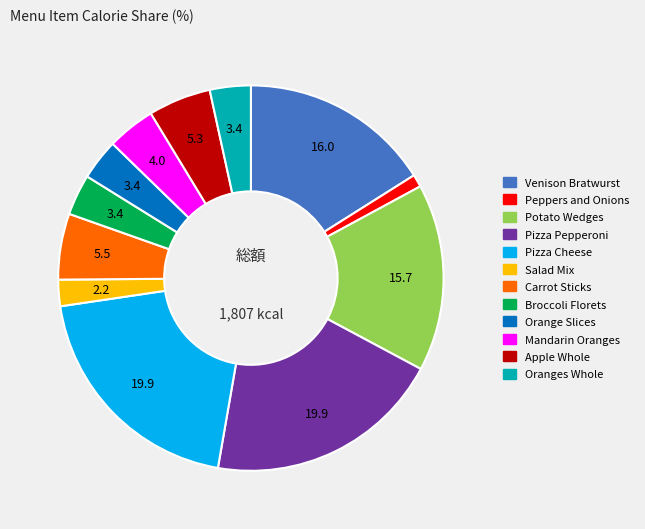

Which has a higher value, Potato Wedges or Orange Slices?

Potato Wedges